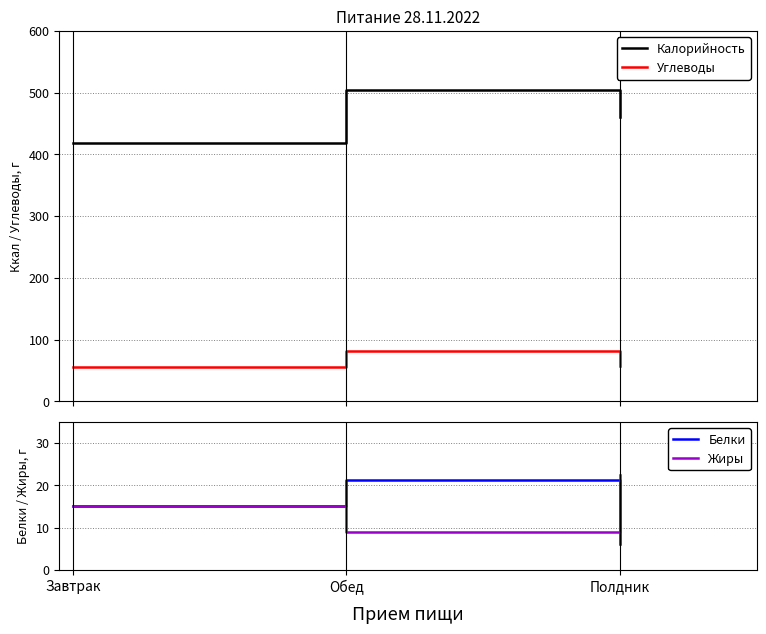

What is the sum of the Белки values at Обед and Завтрак?

36.4